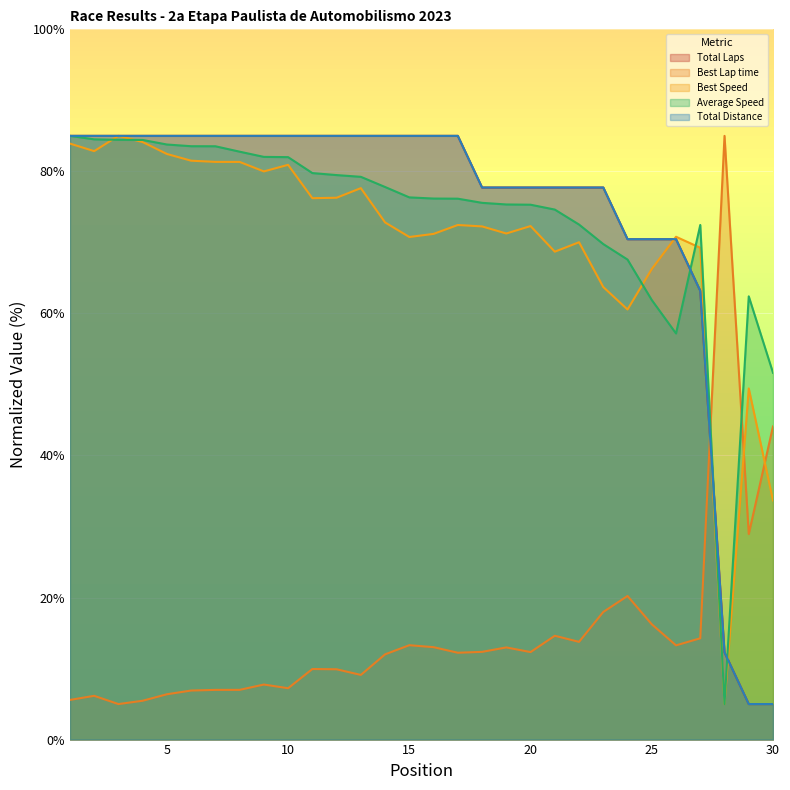

What is the lowest value of the Best Lap time series?

5.0